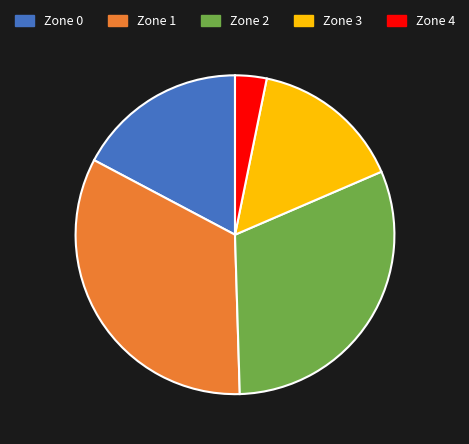

Rank the categories by value from highest to lowest.

Zone 1, Zone 2, Zone 0, Zone 3, Zone 4